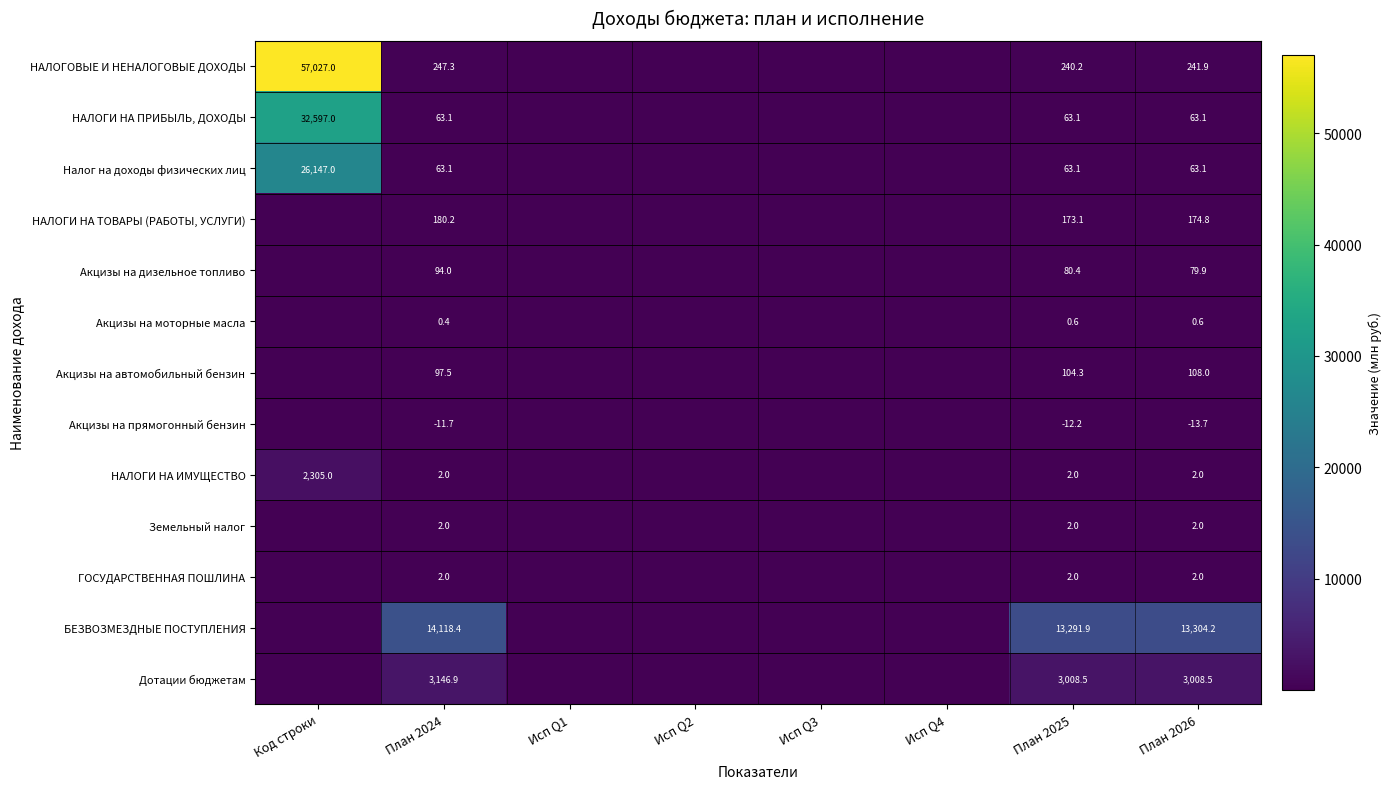

What is the sum of the Акцизы на дизельное топливо values at План 2026 and План 2025?

160.3